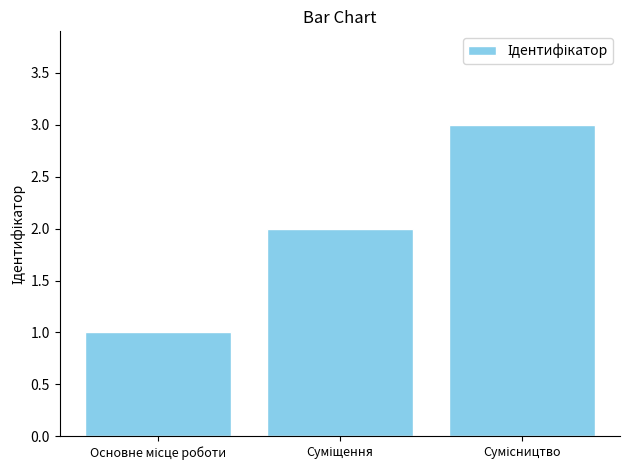

What is the greatest value displayed?

3